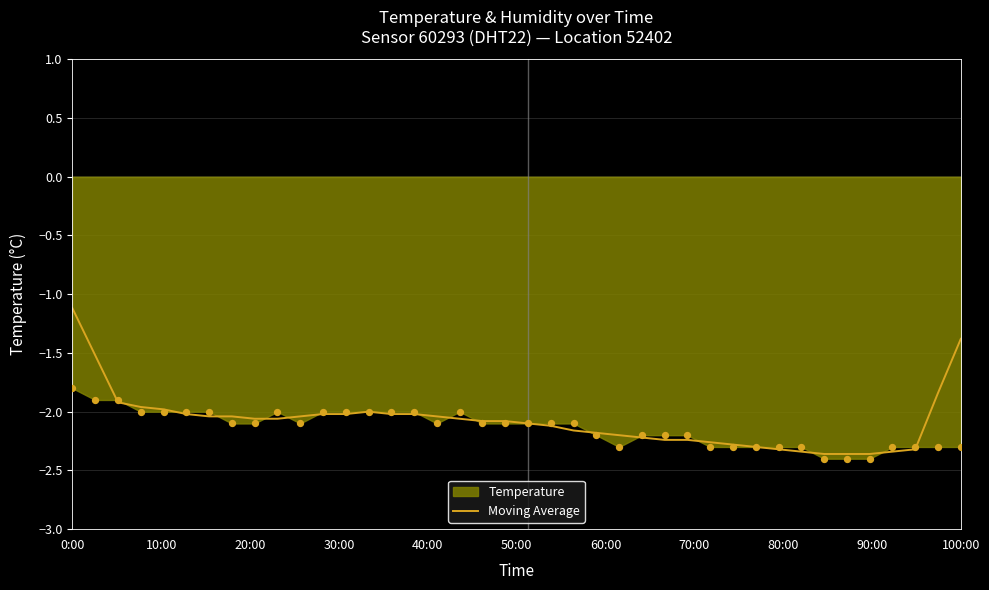

At which label is Moving Average closest to -1?

0:00